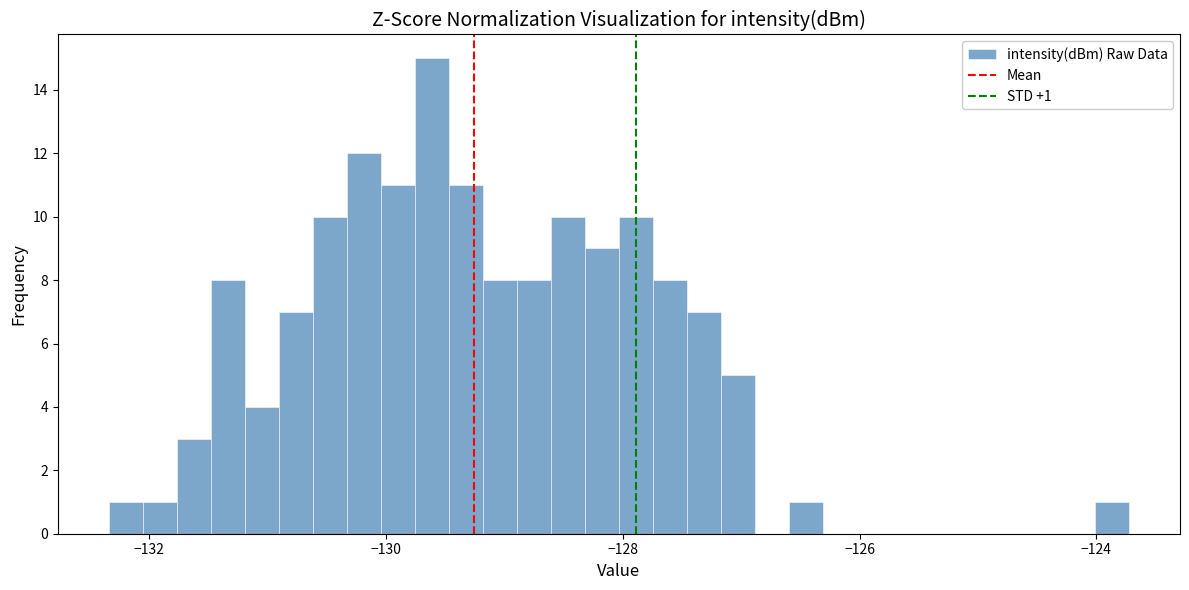

Read against the x-axis, roughly where is the centre of the tallest bar?

-129.6